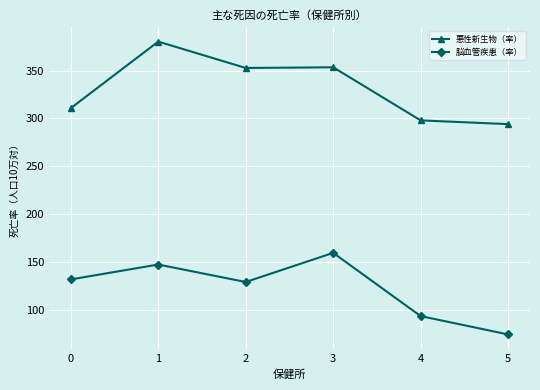

How many lines are shown in the chart?

2